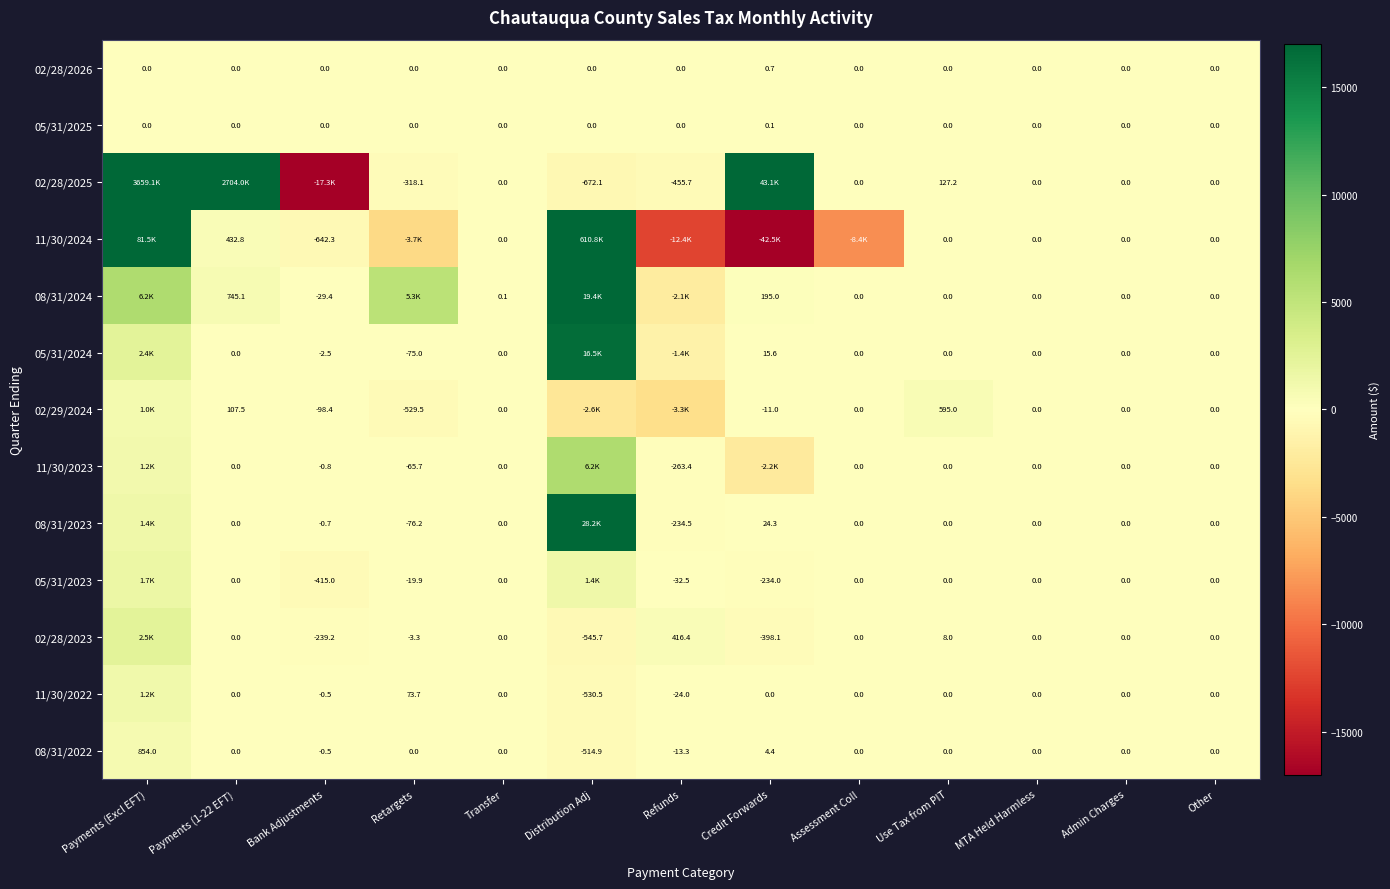

At which label is 08/31/2022 closest to 169?

Credit Forwards